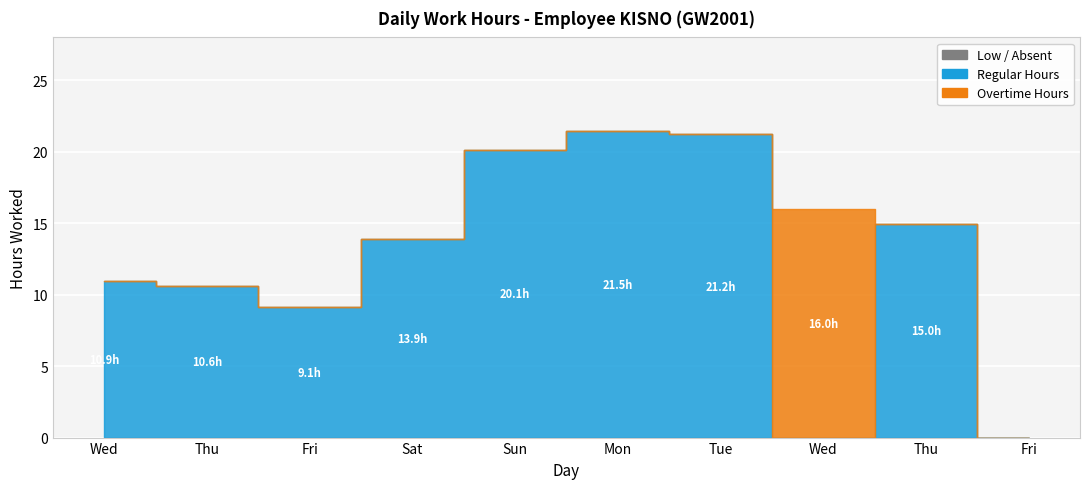

Is it true that Low equals 0.0 at Sat?

True